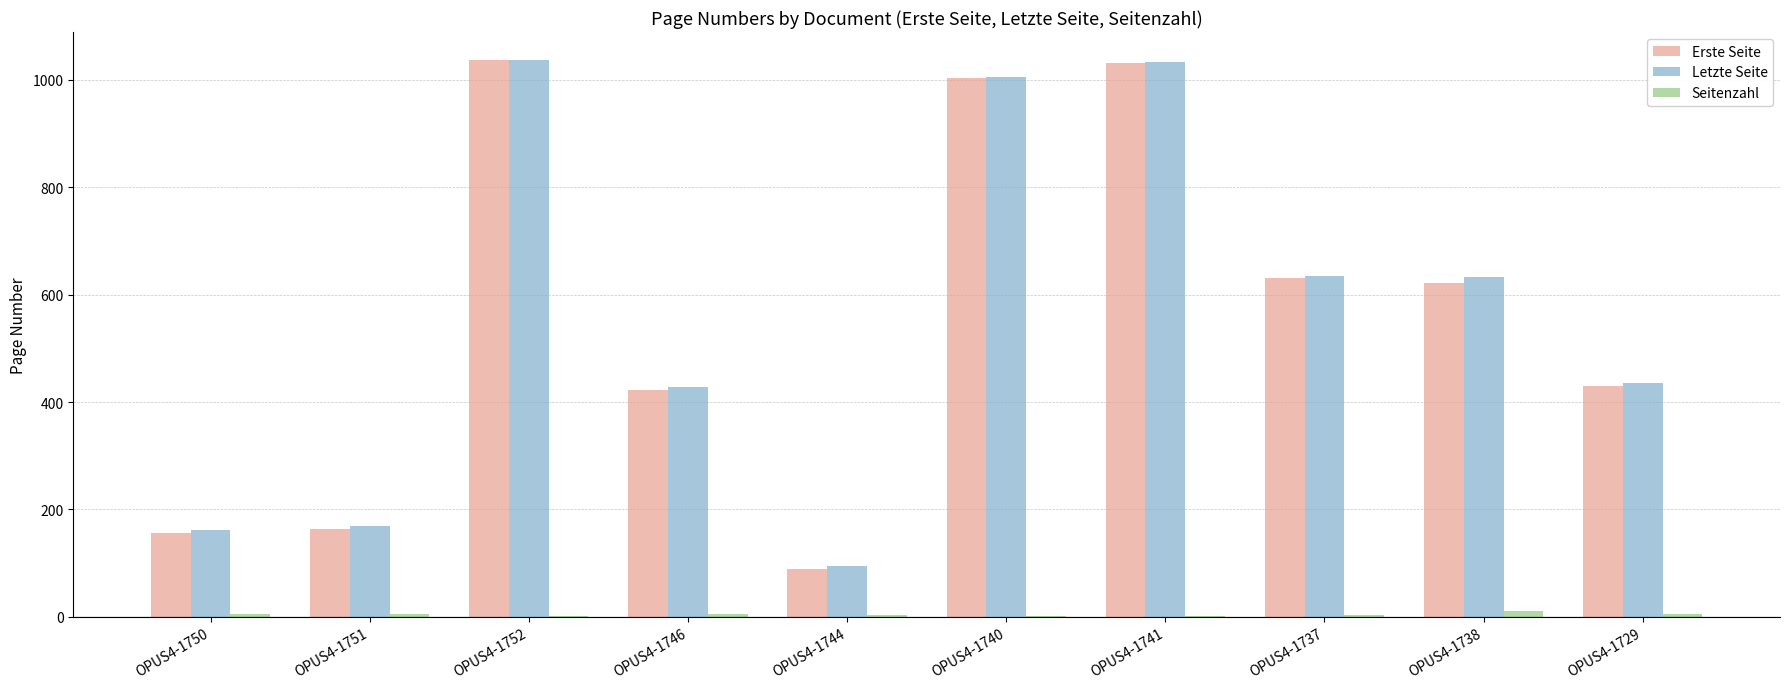

How many groups of bars are there?

10